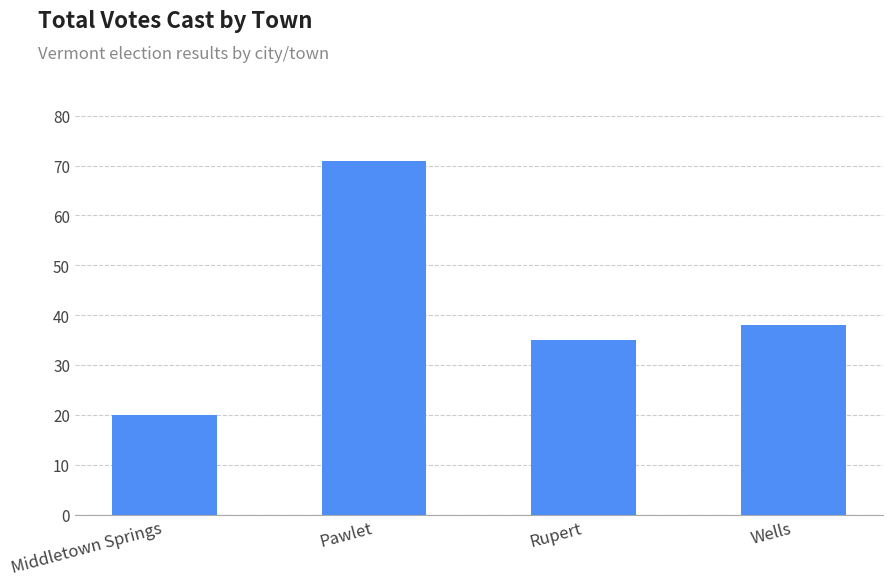

Does the chart contain any negative values?

No